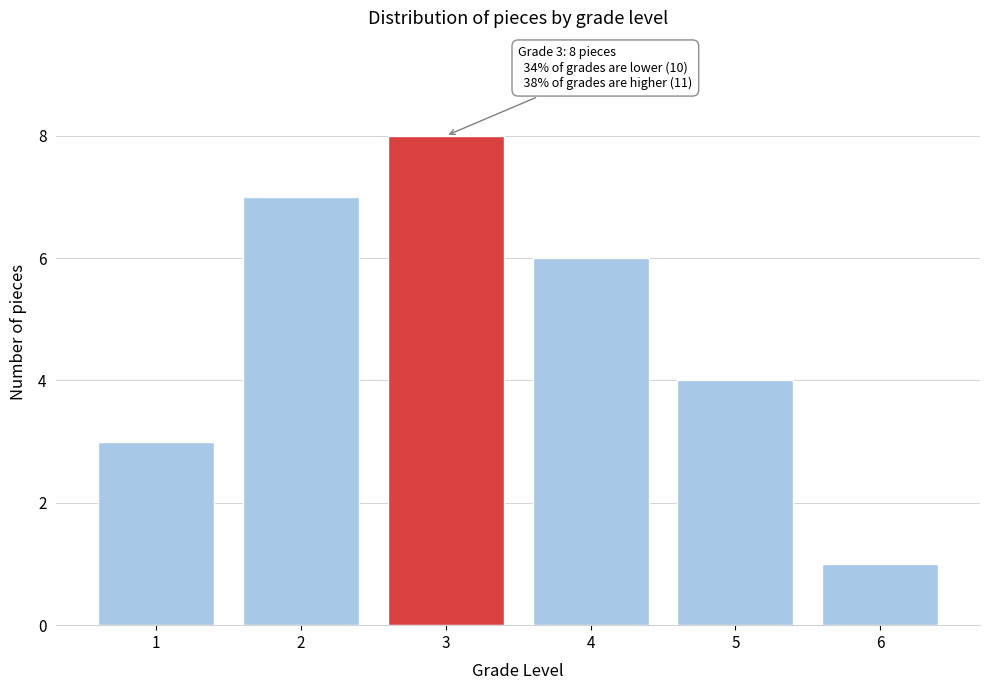

Reading right to left, transcribe all the data shown in this chart.

6=1	5=4	4=6	3=8	2=7	1=3